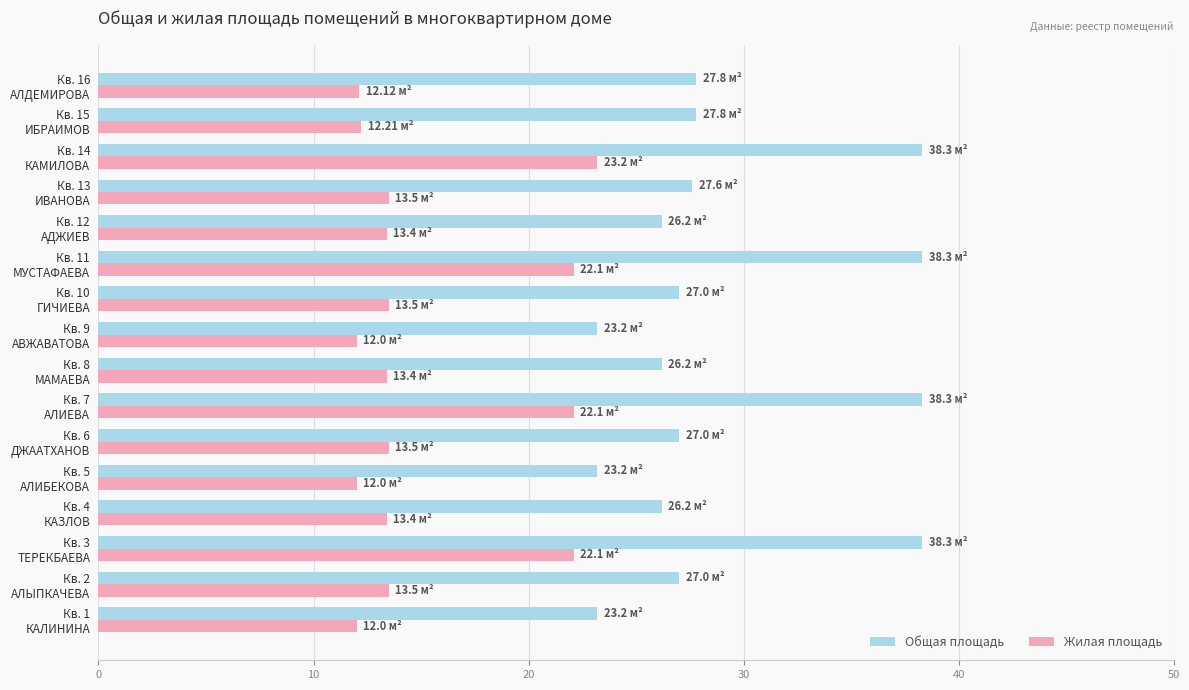

Rank the series by their maximum value, from lowest to highest.

Жилая площадь, Общая площадь